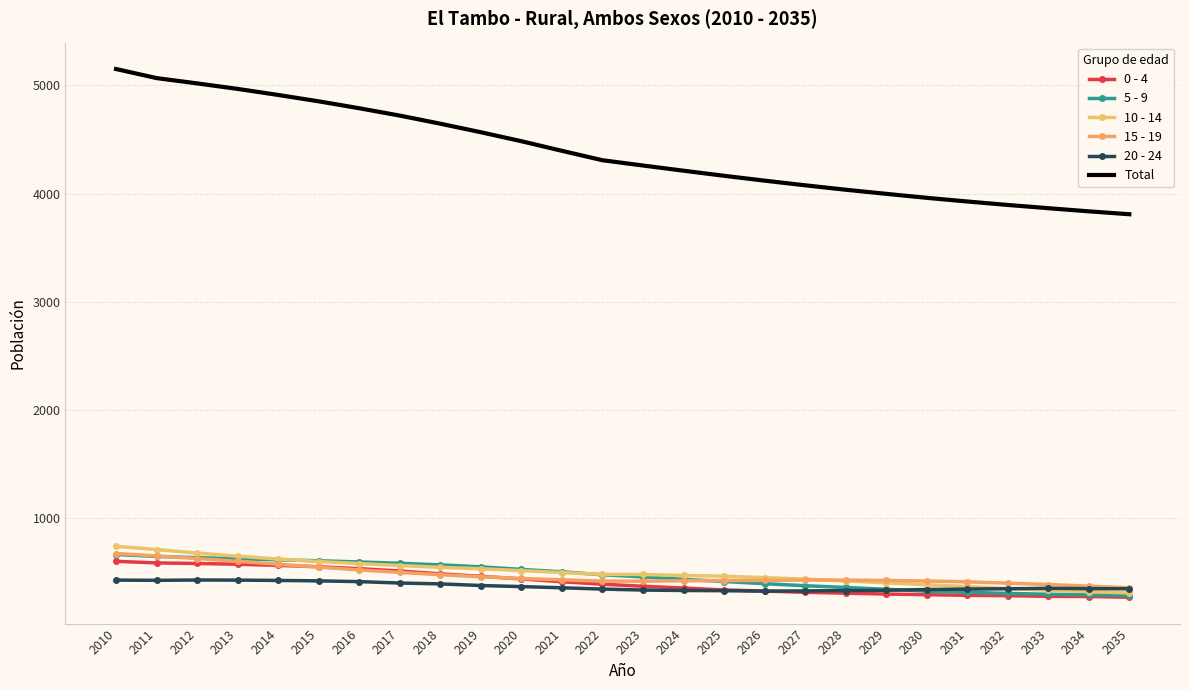

Count the number of categories in the chart.

26